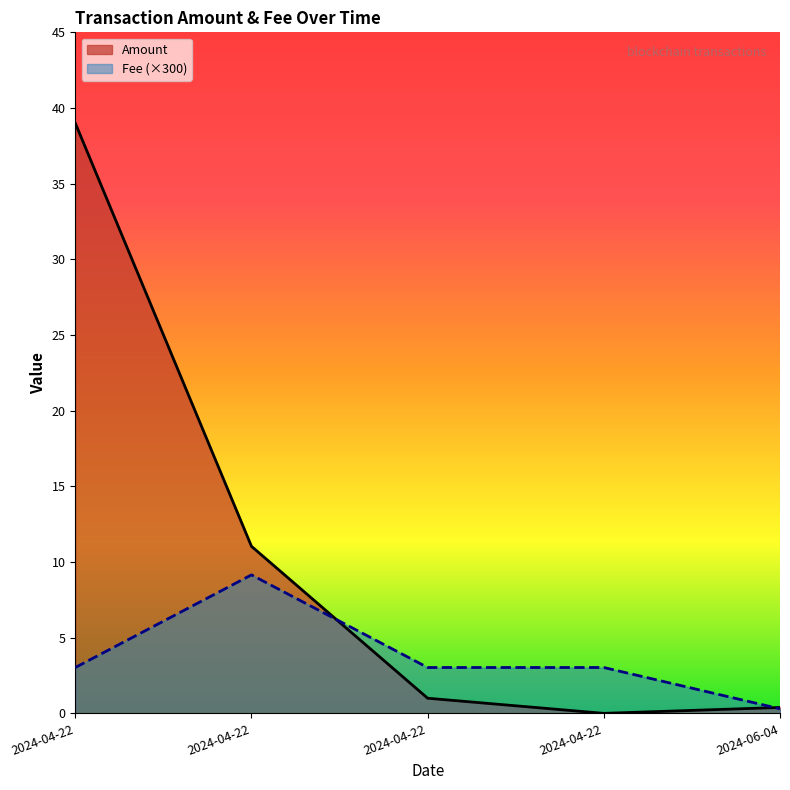

True or false: Amount has a value of 4.3 at 2024-04-22.

False